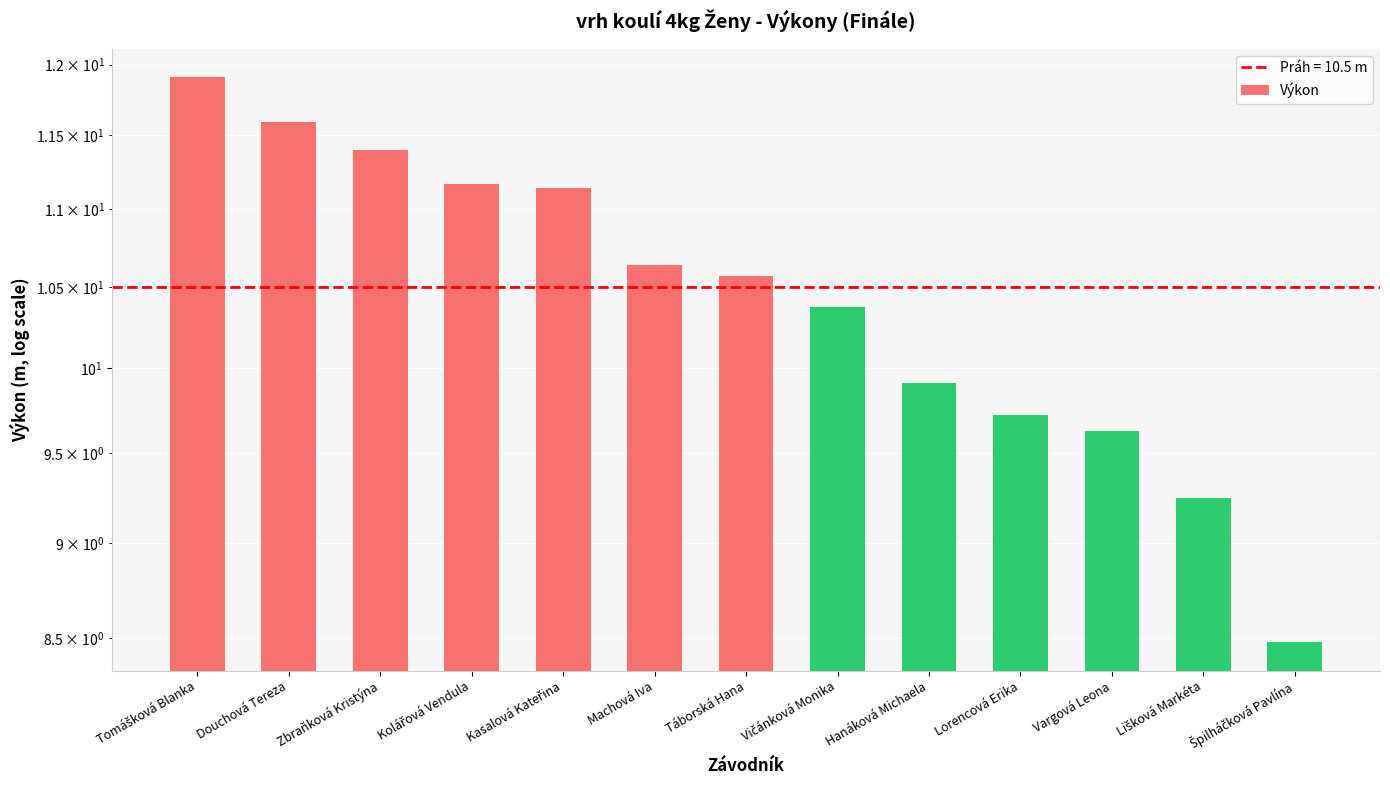

Reading left to right, list all the values displayed in this chart.

Tomášková Blanka=11.9	Douchová Tereza=11.6	Zbraňková Kristýna=11.4	Kolářová Vendula=11.2	Kasalová Kateřina=11.1	Machová Iva=10.6	Táborská Hana=10.6	Vičánková Monika=10.4	Hanáková Michaela=9.9	Lorencová Erika=9.7	Vargová Leona=9.6	Lišková Markéta=9.2	Špilháčková Pavlína=8.5